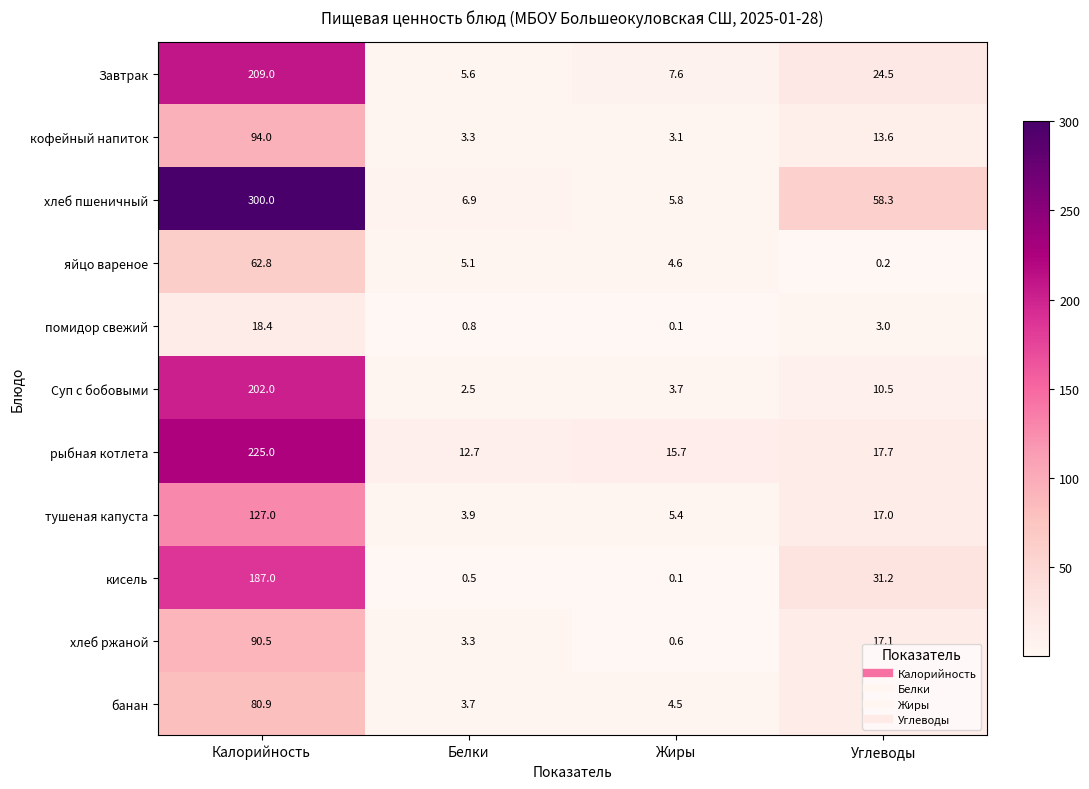

The Завтрак series shows 24.5 at Углеводы. True or false?

True